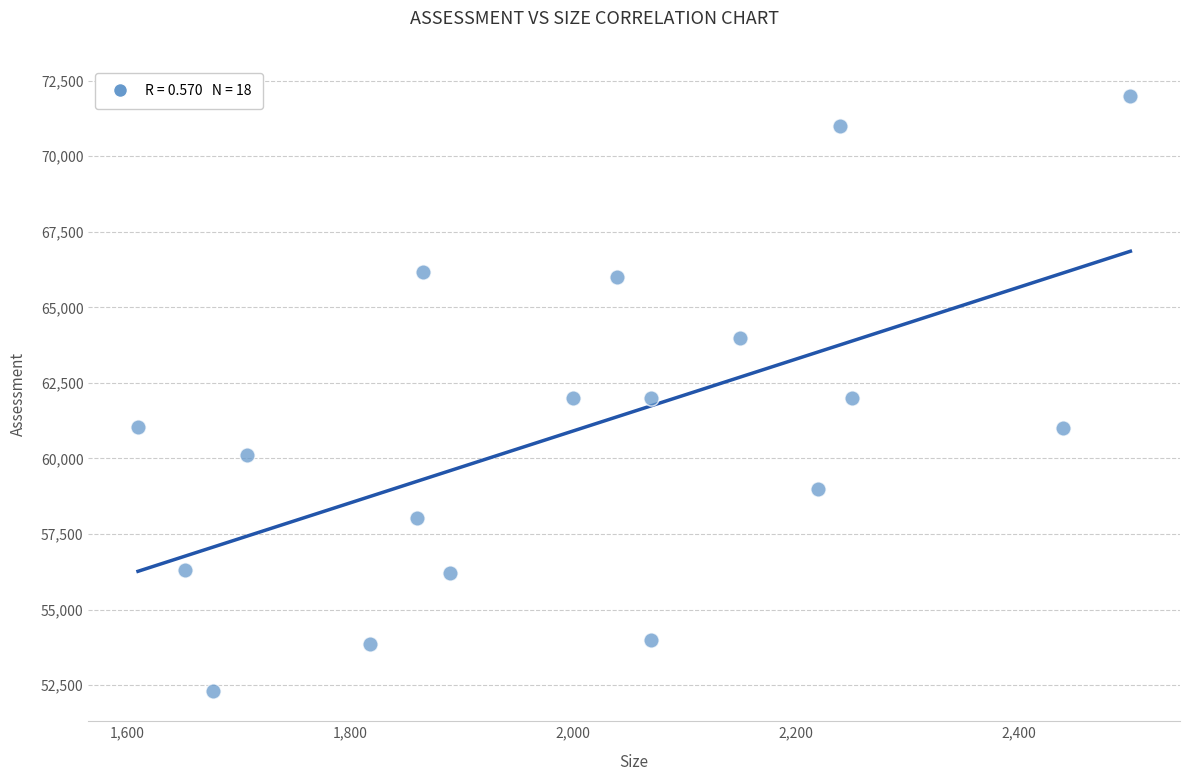

What is the range of Y values (max minus min)?

19710